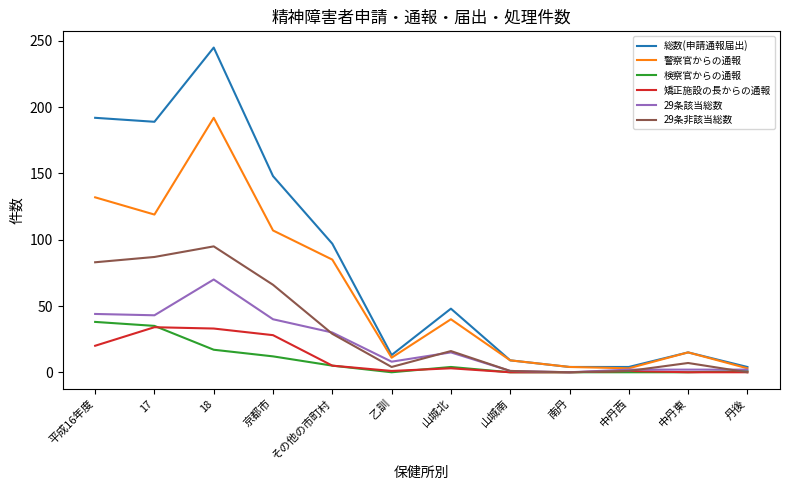

At which category is the sum across all series the highest?

18